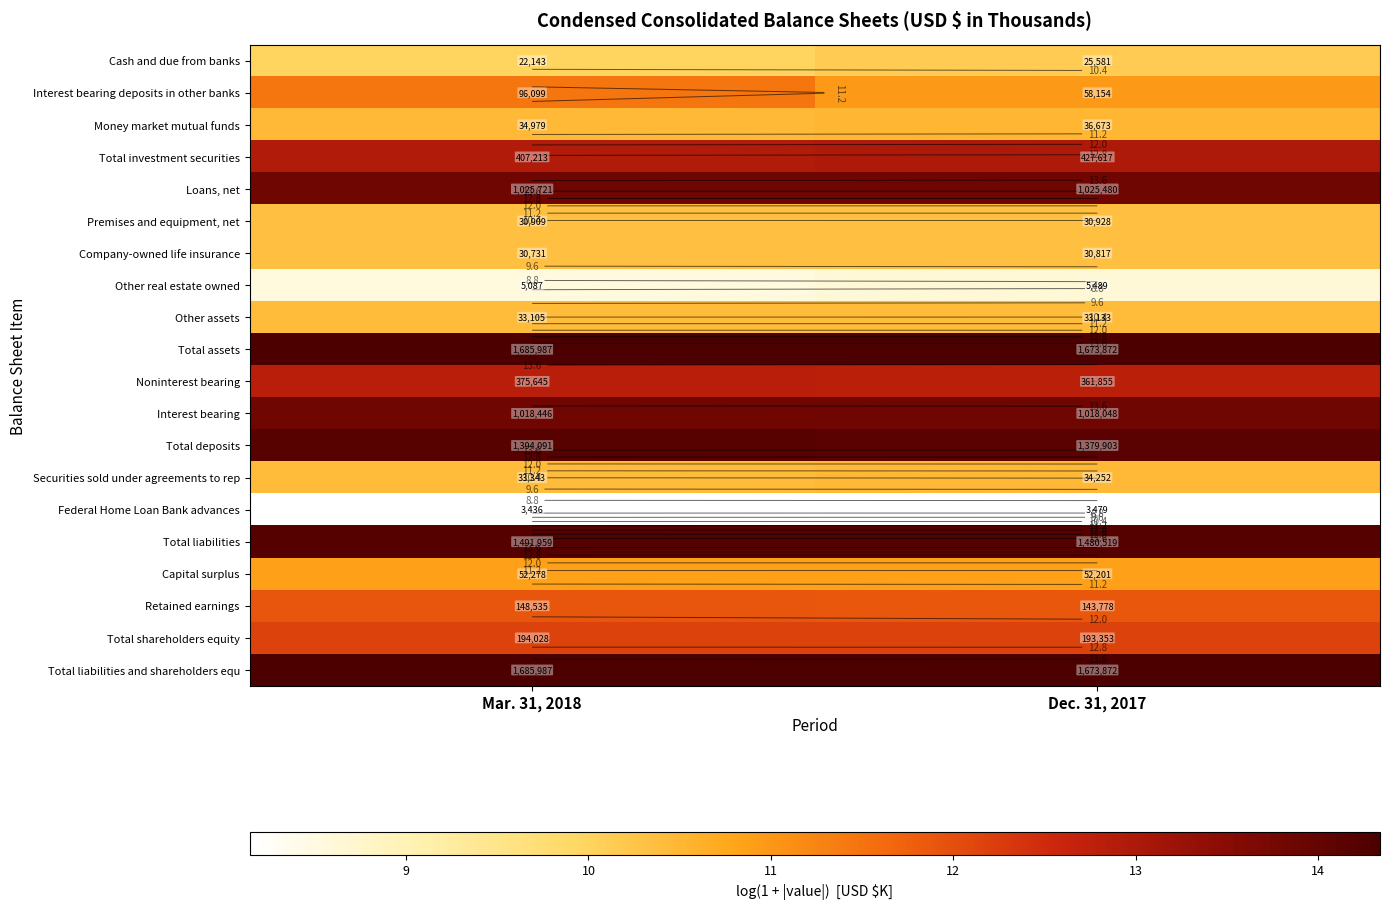

At which label is Interest bearing deposits in other banks closest to 11?

Dec. 31, 2017